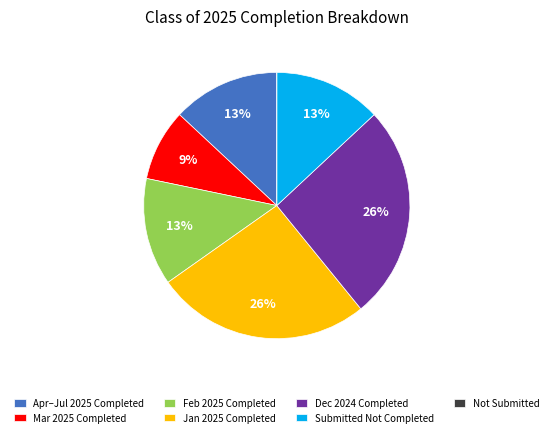

Which has a higher value, Dec 2024 Completed or Mar 2025 Completed?

Dec 2024 Completed